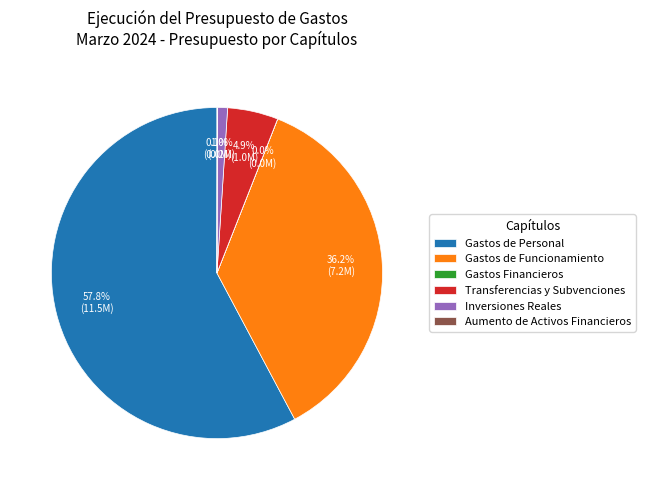

Combined, what portion of the pie is Inversiones Reales and Gastos de Funcionamiento?

37.2%